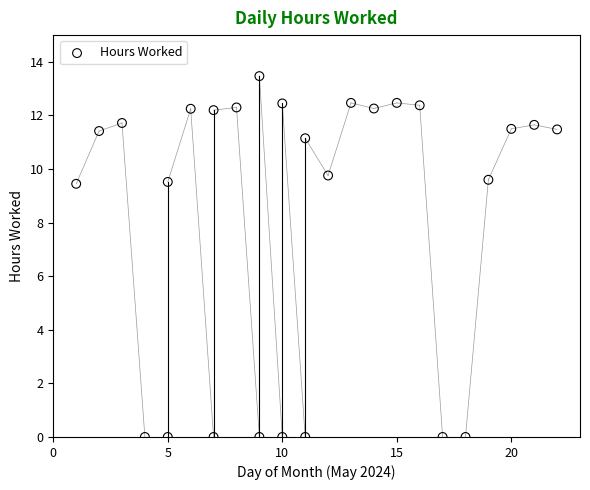

What is the range of Y values (max minus min)?

13.5